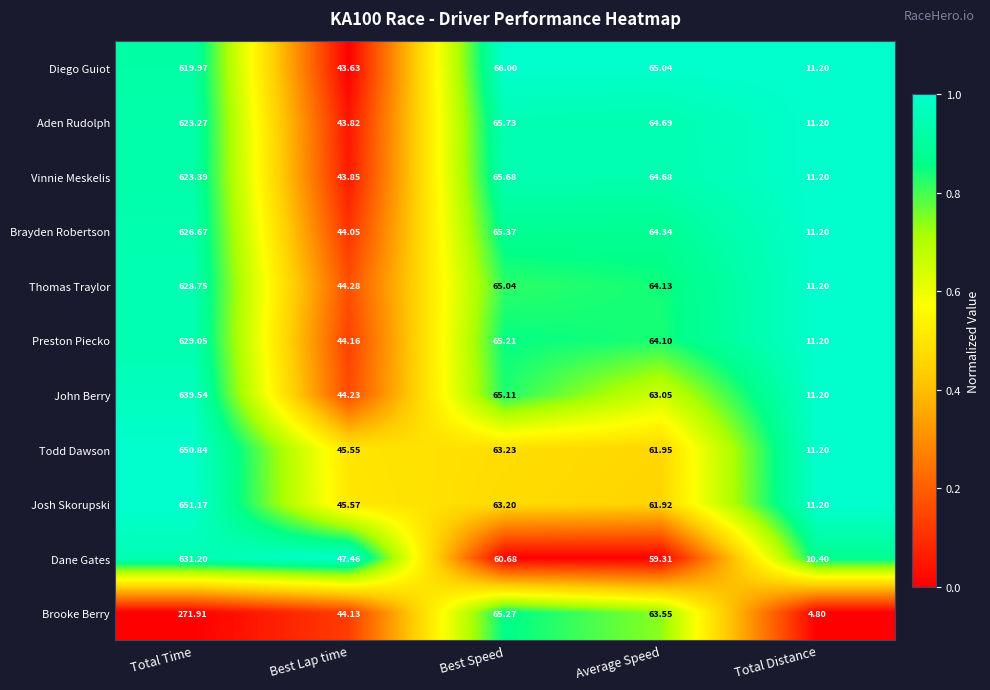

At Best Lap time, list the series in order from smallest to largest.

Diego Guiot, Aden Rudolph, Vinnie Meskelis, Brayden Robertson, Brooke Berry, Preston Piecko, John Berry, Thomas Traylor, Todd Dawson, Josh Skorupski, Dane Gates